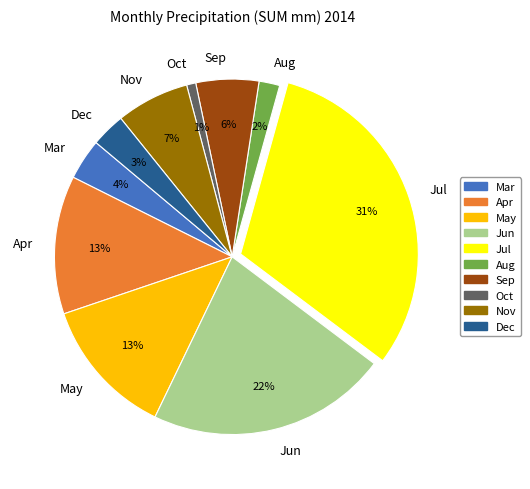

Is the sum of Nov and Oct greater than half?

No